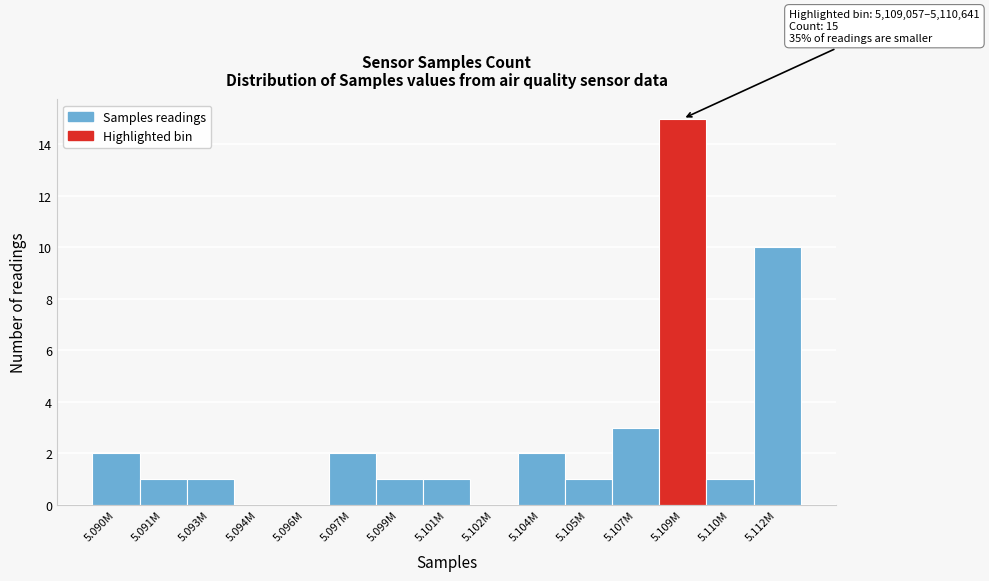

Reading left to right, extract all data points from this chart.

5.090M=2	5.091M=1	5.093M=1	5.094M=0	5.096M=0	5.097M=2	5.099M=1	5.101M=1	5.102M=0	5.104M=2	5.105M=1	5.107M=3	5.109M=15	5.110M=1	5.112M=10